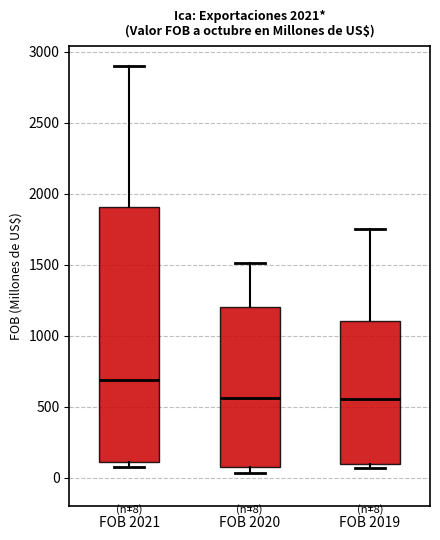

Which box is the tallest, from its lower edge to its upper edge?

FOB 2021